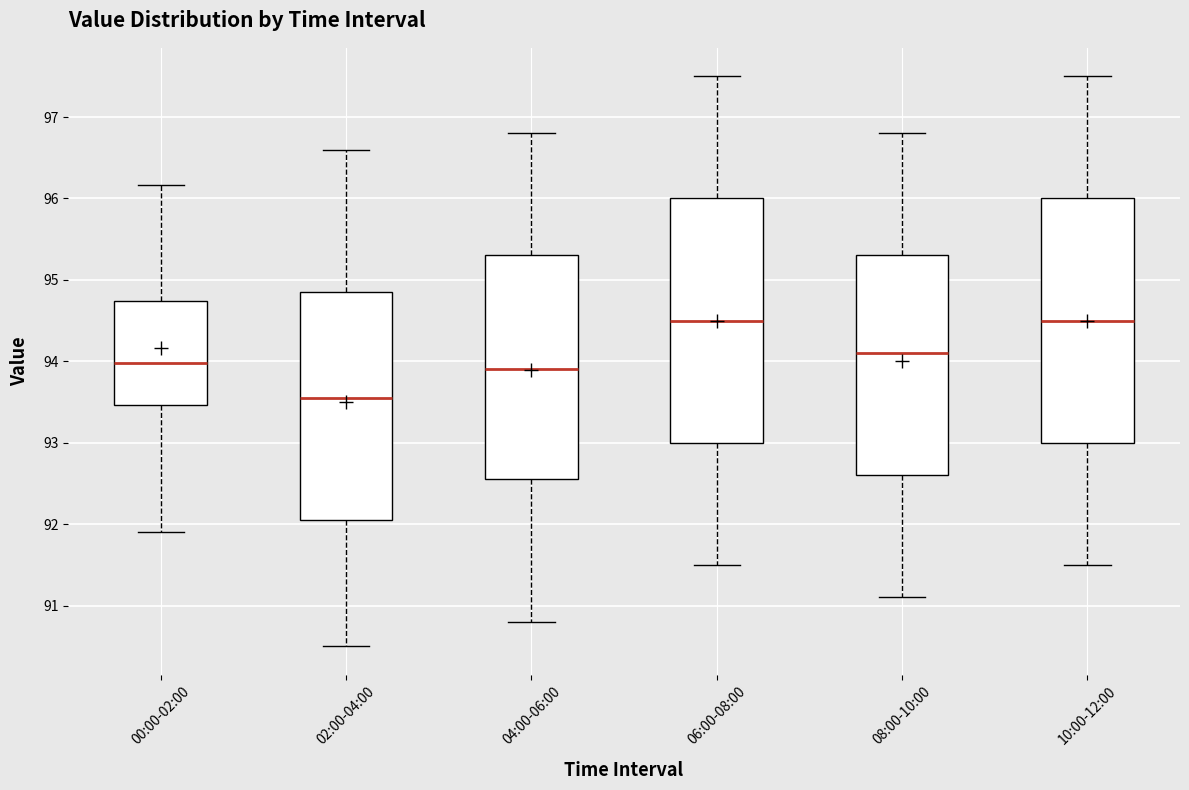

Reading left to right, transcribe this box plot: for each box, give where its median line is, the range the box spans, and where its two whiskers end, as read against the y-axis. The values are not printed on the chart, so give them approximately, as read against the axis.

00:00-02:00: median 94.0, box 93.5 to 94.7, whiskers 91.9 to 96.2
02:00-04:00: median 93.6, box 92.1 to 94.9, whiskers 90.5 to 96.6
04:00-06:00: median 93.9, box 92.6 to 95.3, whiskers 90.8 to 96.8
06:00-08:00: median 94.5, box 93.0 to 96.0, whiskers 91.5 to 97.5
08:00-10:00: median 94.1, box 92.6 to 95.3, whiskers 91.1 to 96.8
10:00-12:00: median 94.5, box 93.0 to 96.0, whiskers 91.5 to 97.5